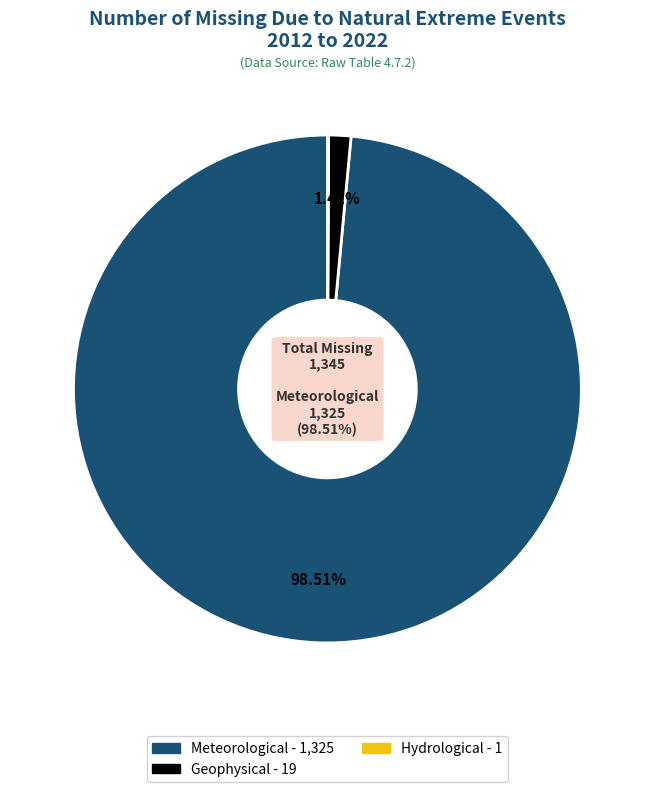

Is there a majority slice in this chart?

Yes